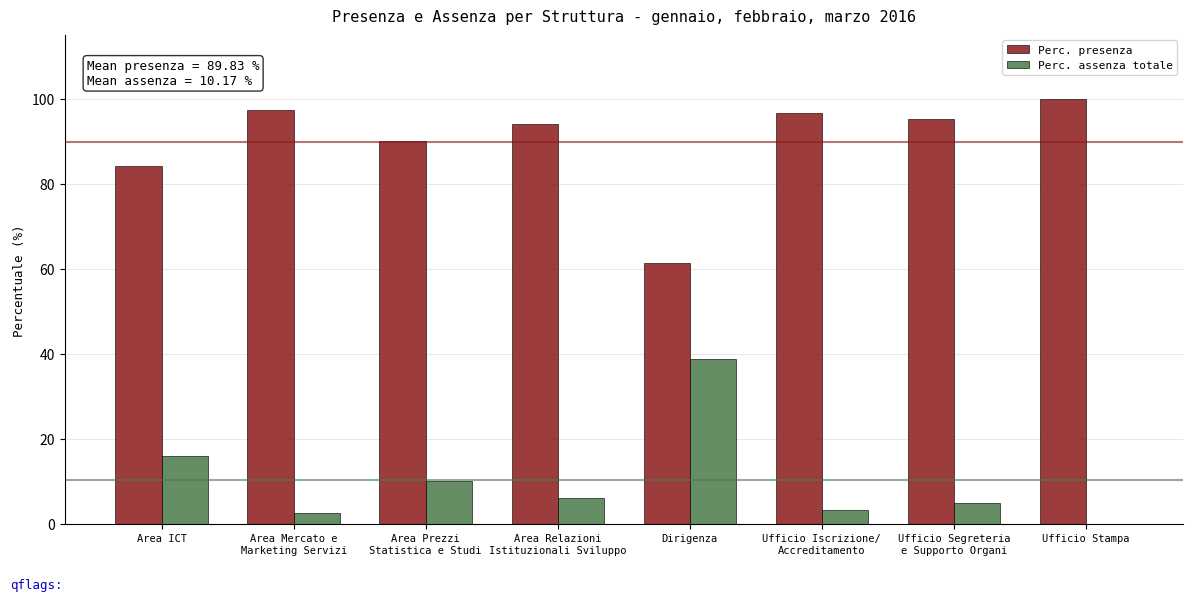

Is the value of Perc. presenza at Dirigenza greater than the value of Perc. assenza totale at Area Mercato e
Marketing Servizi?

Yes